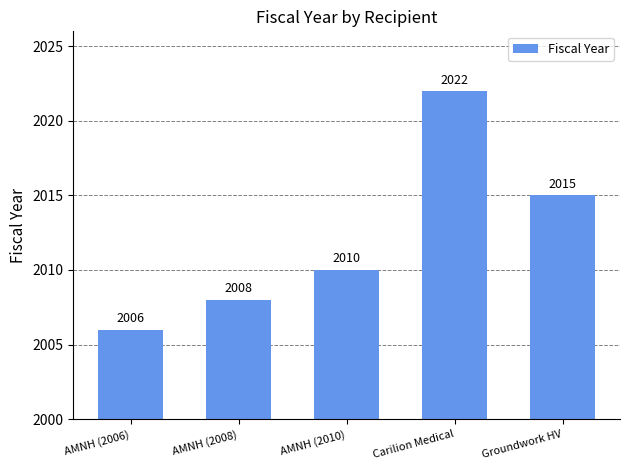

True or false: the data shows 2006 at AMNH (2006).

True